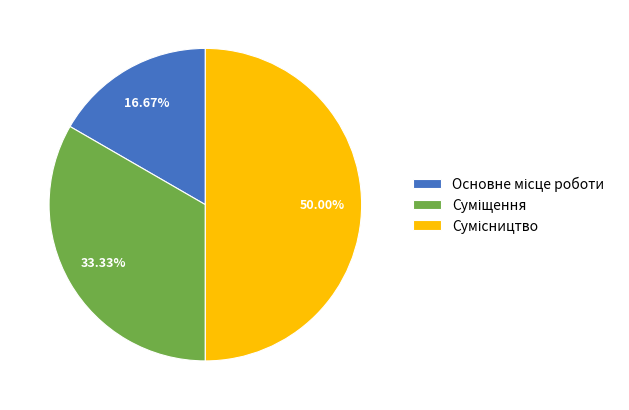

To the nearest percent, what is the difference between the largest and smallest slice percentages?

33%